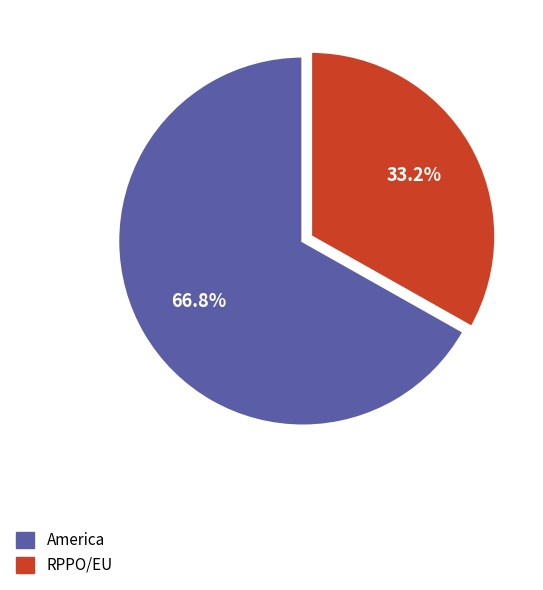

Is there any slice that represents more than half of the pie?

Yes